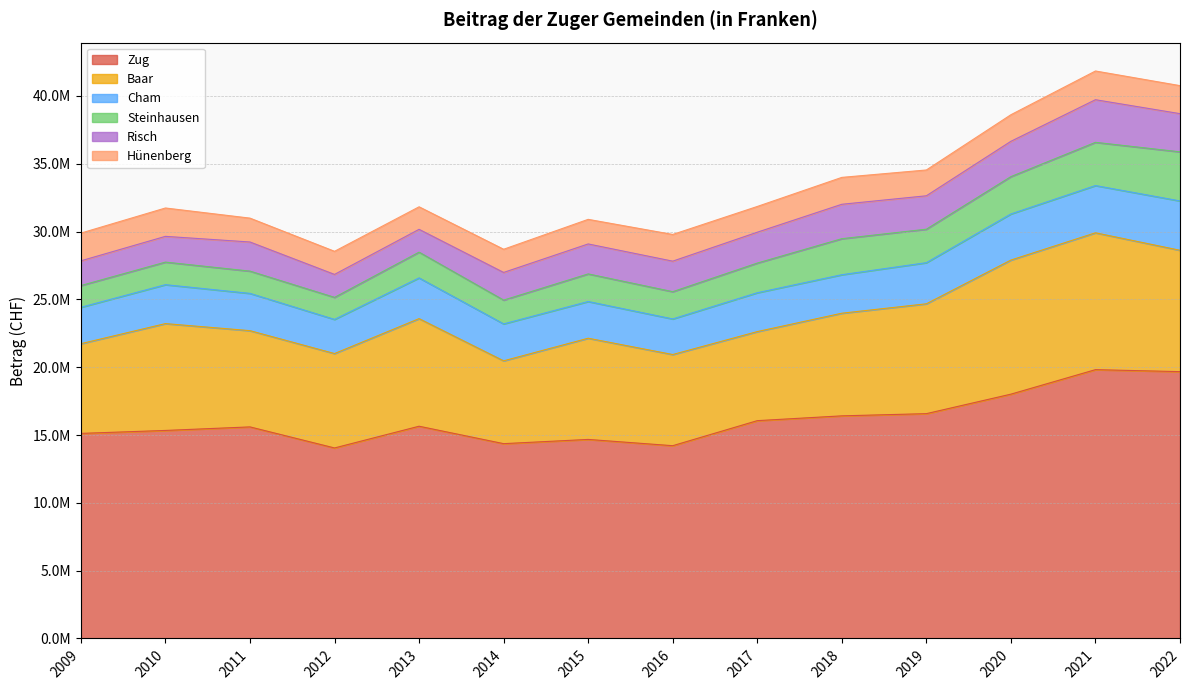

True or false: Risch and Cham intersect in this chart.

False